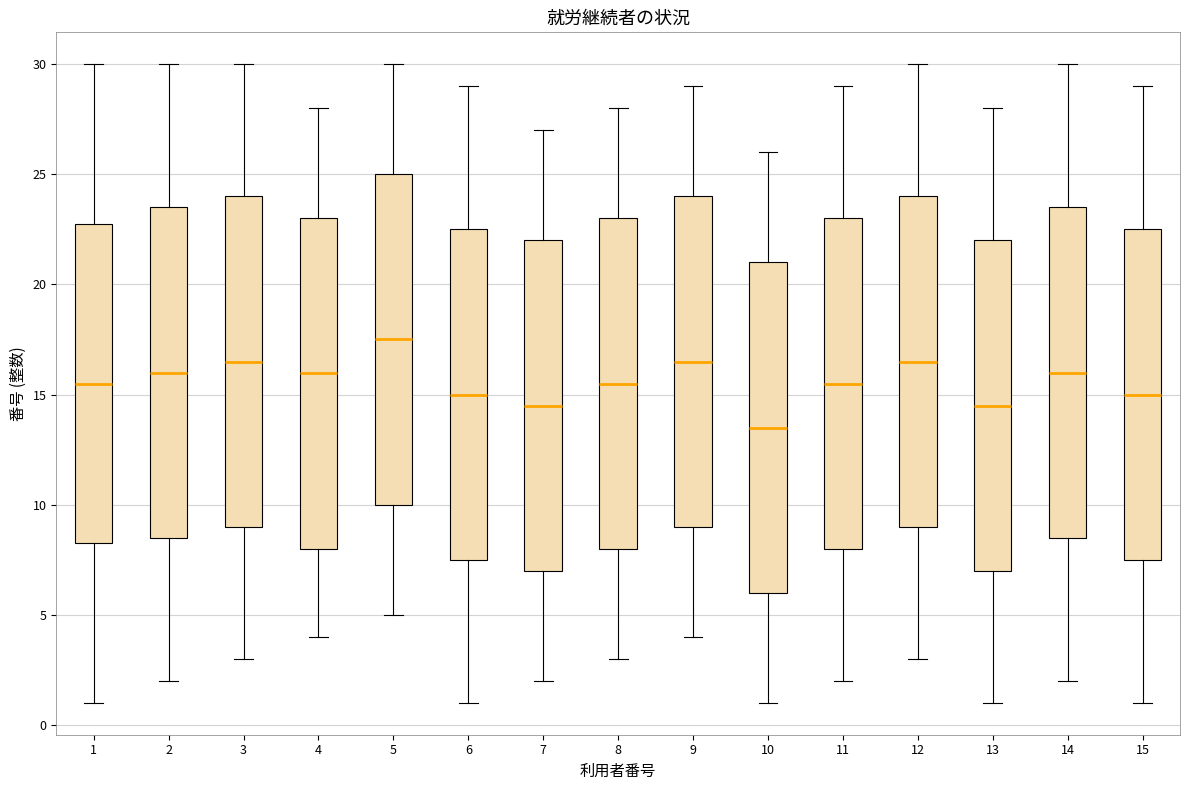

Reading left to right, read every box against the y-axis: the position of its median line, the range the box covers, and the ends of its whiskers. The values are not printed on the chart, so give them approximately, as read against the axis.

1: median 15.5, box 8.5 to 23.0, whiskers 1.0 to 30.0
2: median 16.0, box 8.5 to 23.5, whiskers 2.0 to 30.0
3: median 16.5, box 9.0 to 24.0, whiskers 3.0 to 30.0
4: median 16.0, box 8.0 to 23.0, whiskers 4.0 to 28.0
5: median 17.5, box 10.0 to 25.0, whiskers 5.0 to 30.0
6: median 15.0, box 7.5 to 22.5, whiskers 1.0 to 29.0
7: median 14.5, box 7.0 to 22.0, whiskers 2.0 to 27.0
8: median 15.5, box 8.0 to 23.0, whiskers 3.0 to 28.0
9: median 16.5, box 9.0 to 24.0, whiskers 4.0 to 29.0
10: median 13.5, box 6.0 to 21.0, whiskers 1.0 to 26.0
11: median 15.5, box 8.0 to 23.0, whiskers 2.0 to 29.0
12: median 16.5, box 9.0 to 24.0, whiskers 3.0 to 30.0
13: median 14.5, box 7.0 to 22.0, whiskers 1.0 to 28.0
14: median 16.0, box 8.5 to 23.5, whiskers 2.0 to 30.0
15: median 15.0, box 7.5 to 22.5, whiskers 1.0 to 29.0